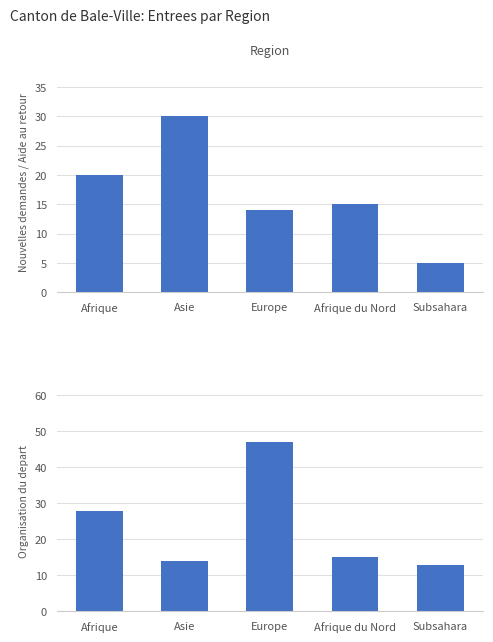

How many values in the Fin Organisation series exceed 15?

2